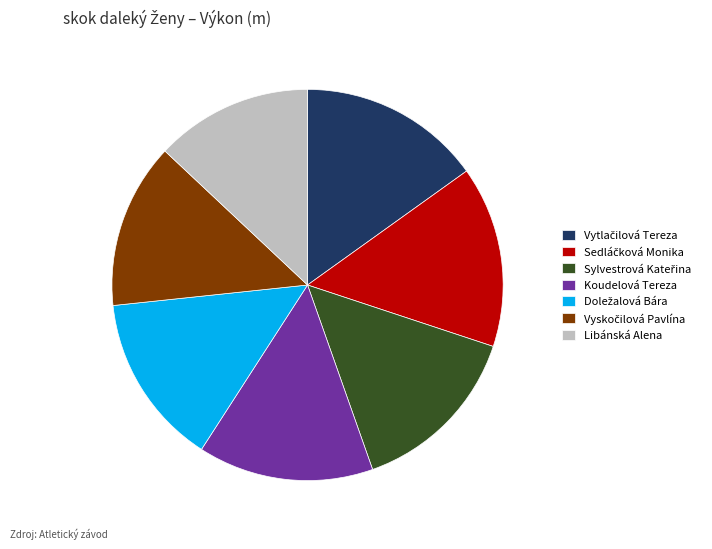

The Koudelová Tereza slice represents 15% of the pie. True or false?

True